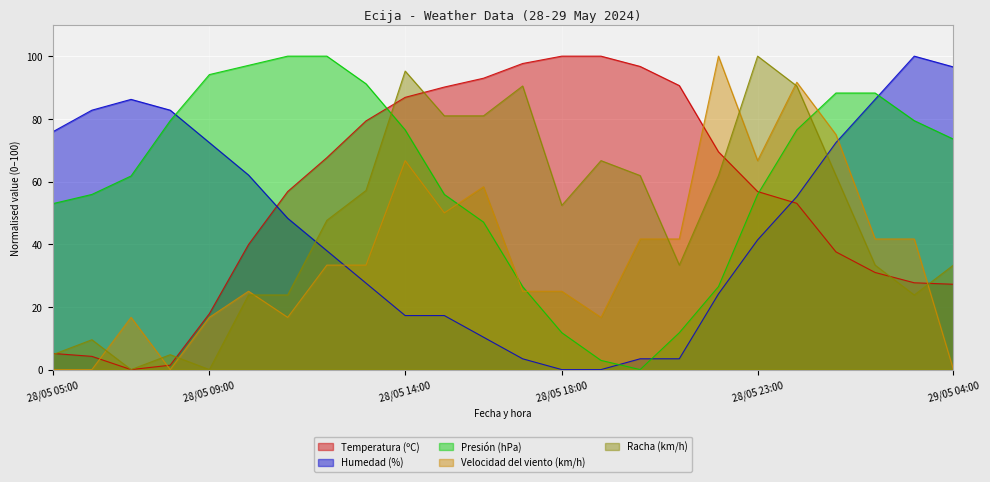

Which series has the largest total across all categories?

Presión (hPa)